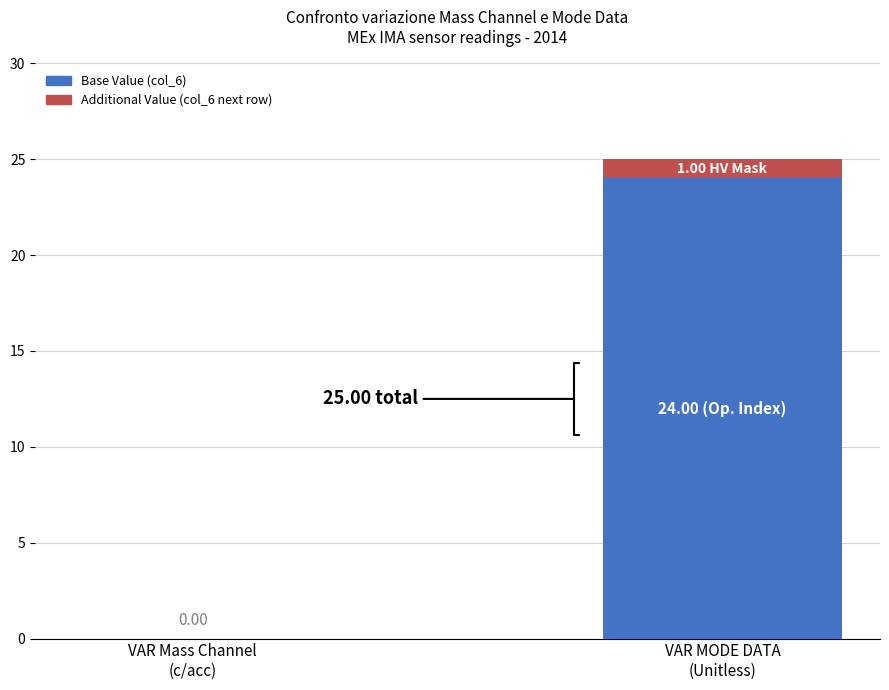

How many series are shown in this chart?

2